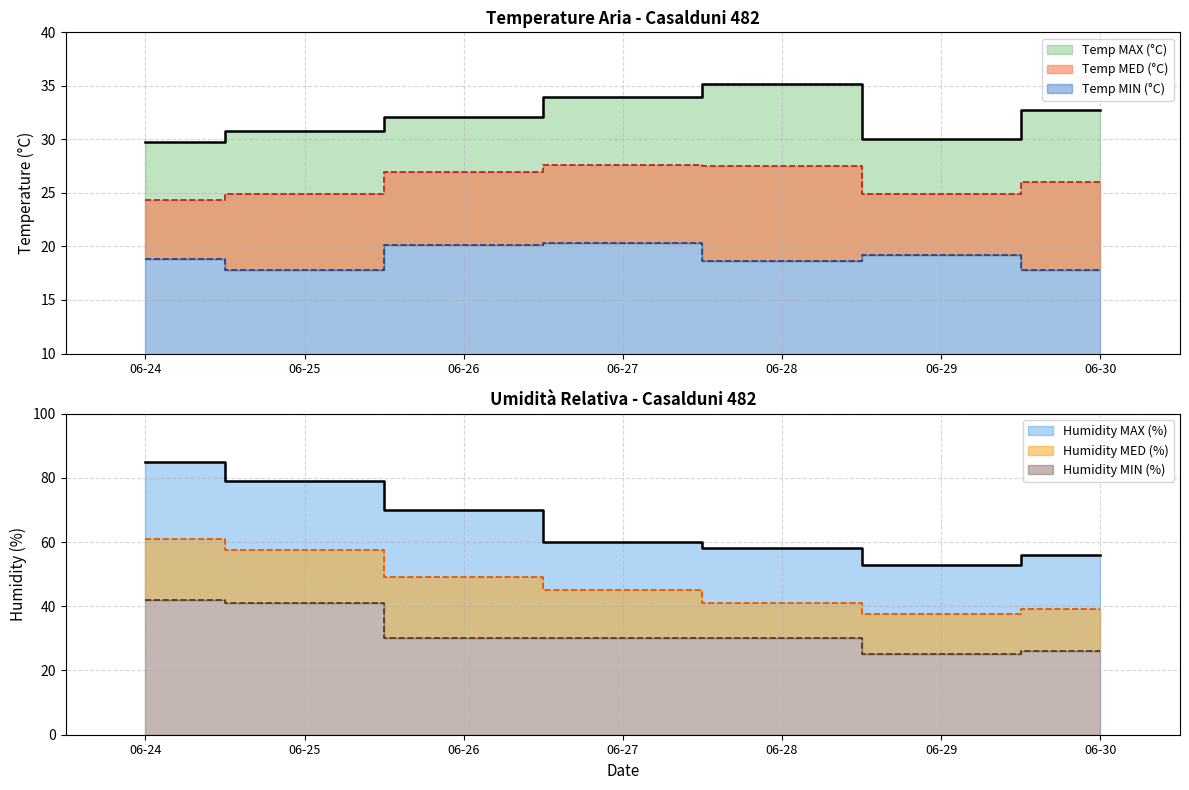

In Humidity MIN (%), how many points are lower than both neighbors (excluding endpoints)?

1